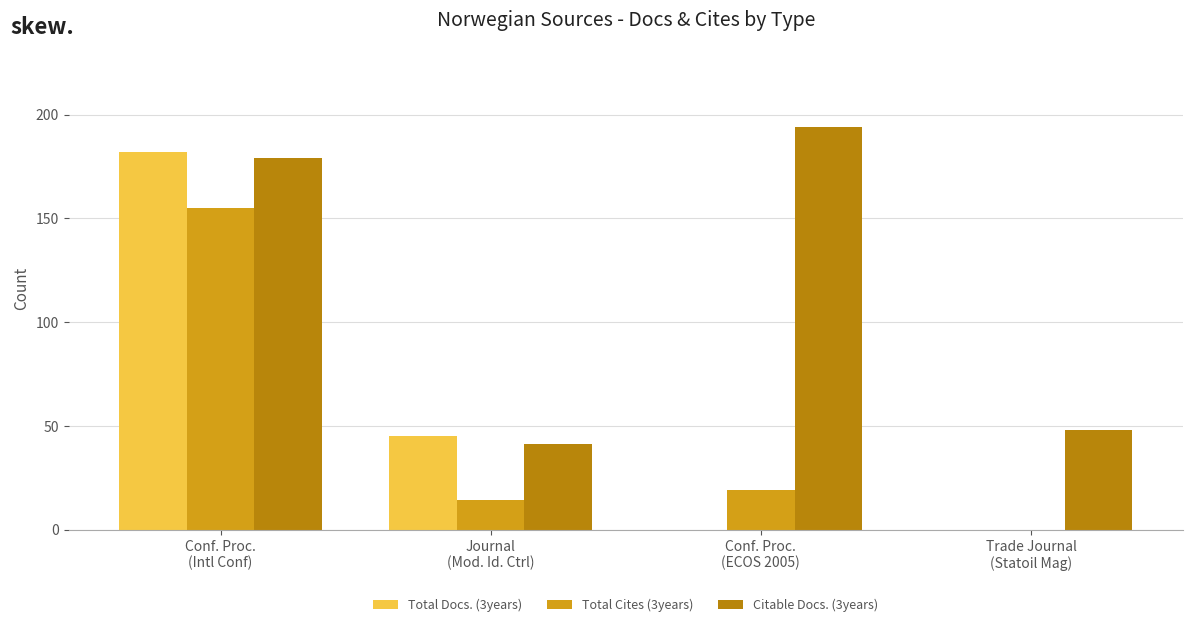

What is the maximum value for Citable Docs. (3years)?

194